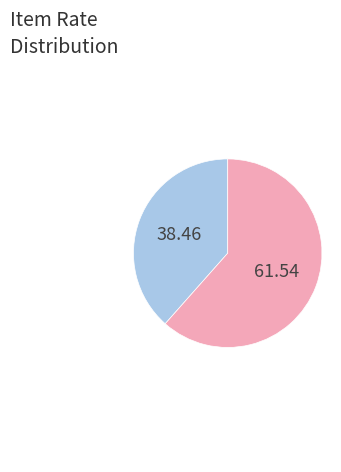

Is there a majority slice in this chart?

Yes